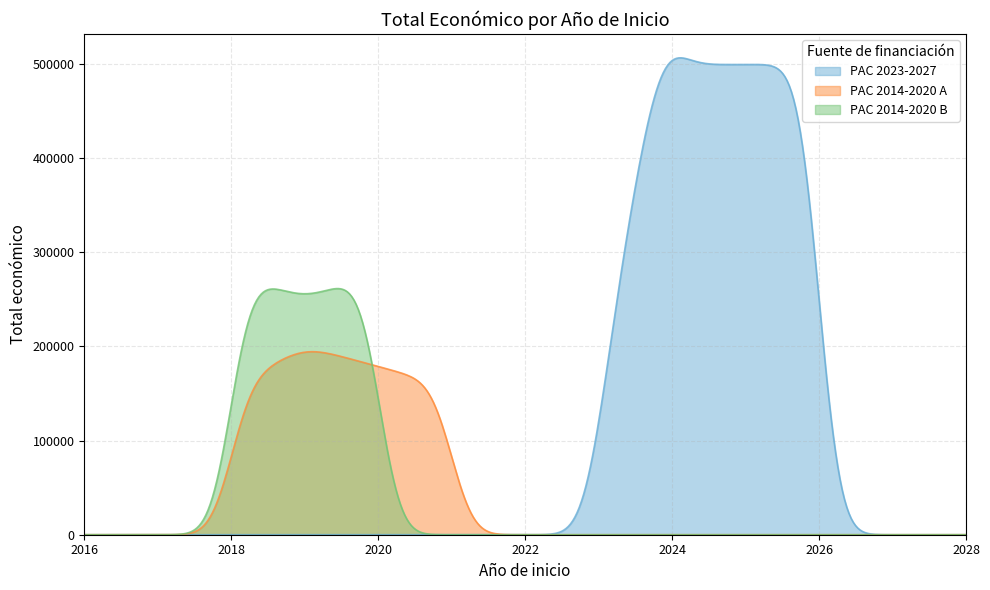

How many points are lower than both their immediate neighbors (excluding endpoints)?

1